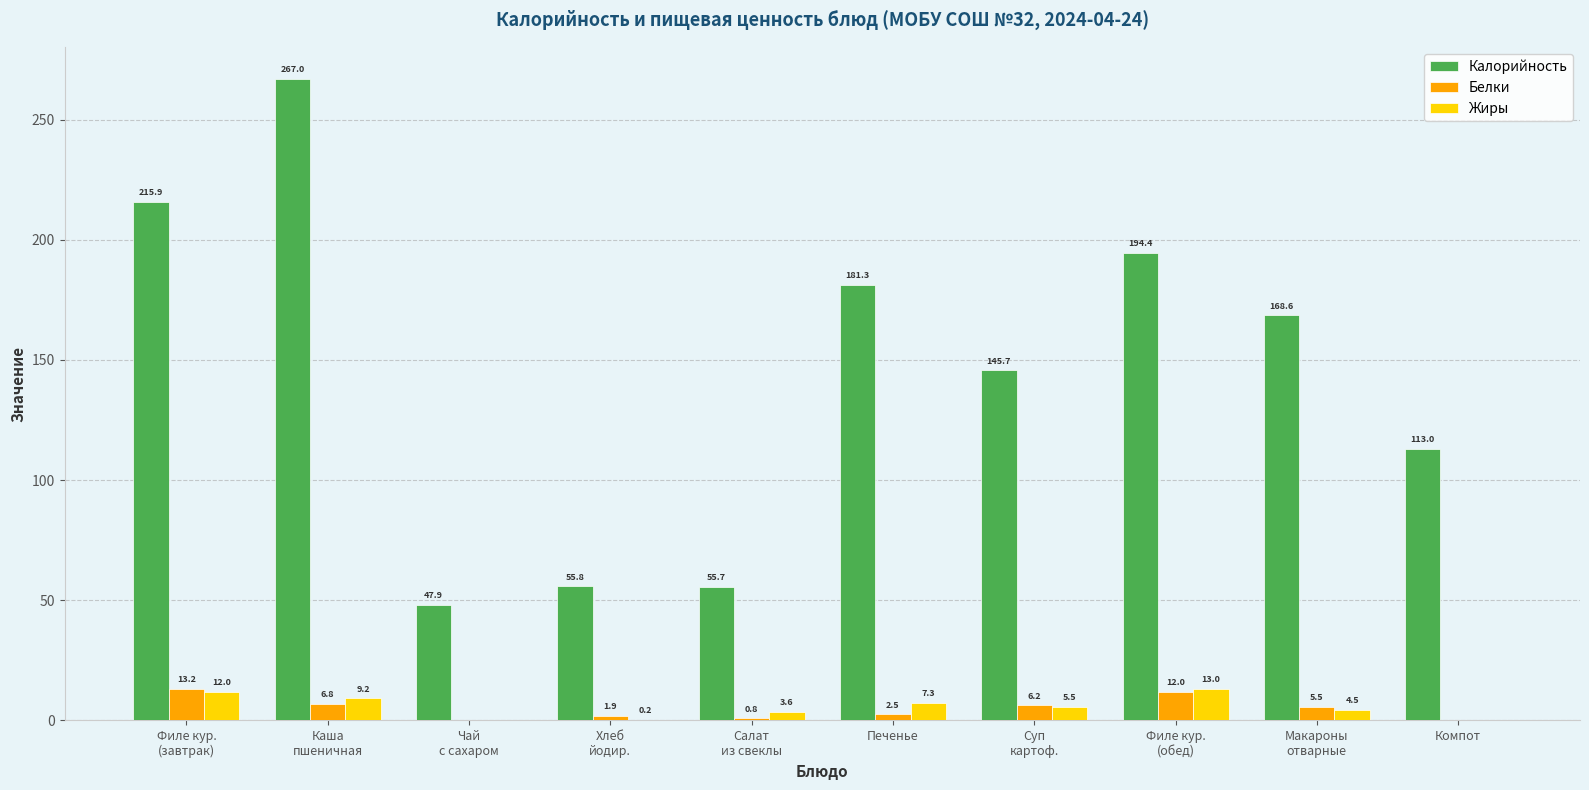

Is the value of Белки at Филе кур.
(завтрак) greater than the value of Жиры at Чай
с сахаром?

Yes